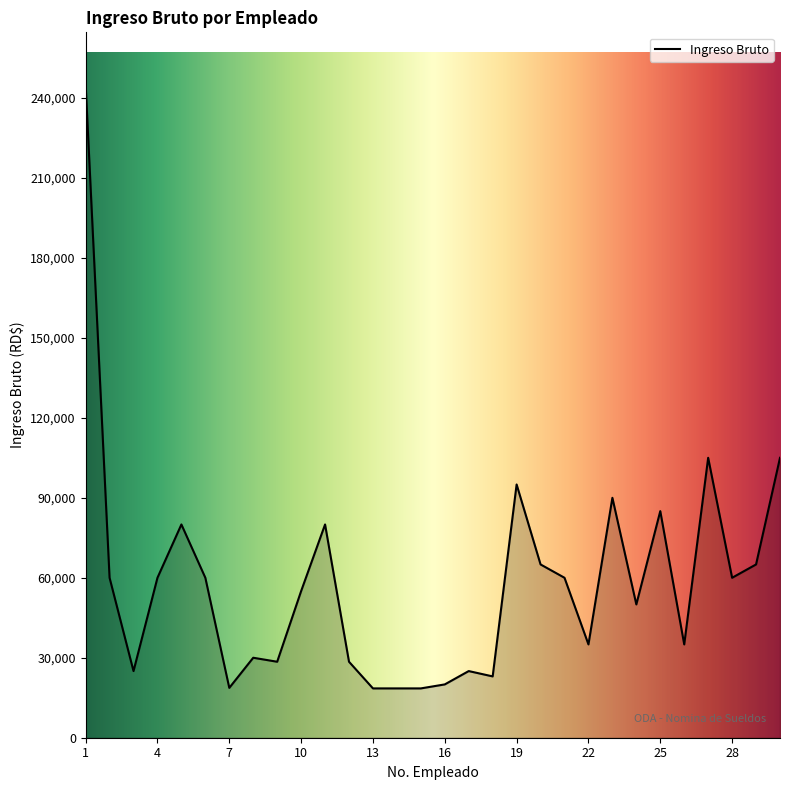

What is the difference between the maximum and minimum values?

226500